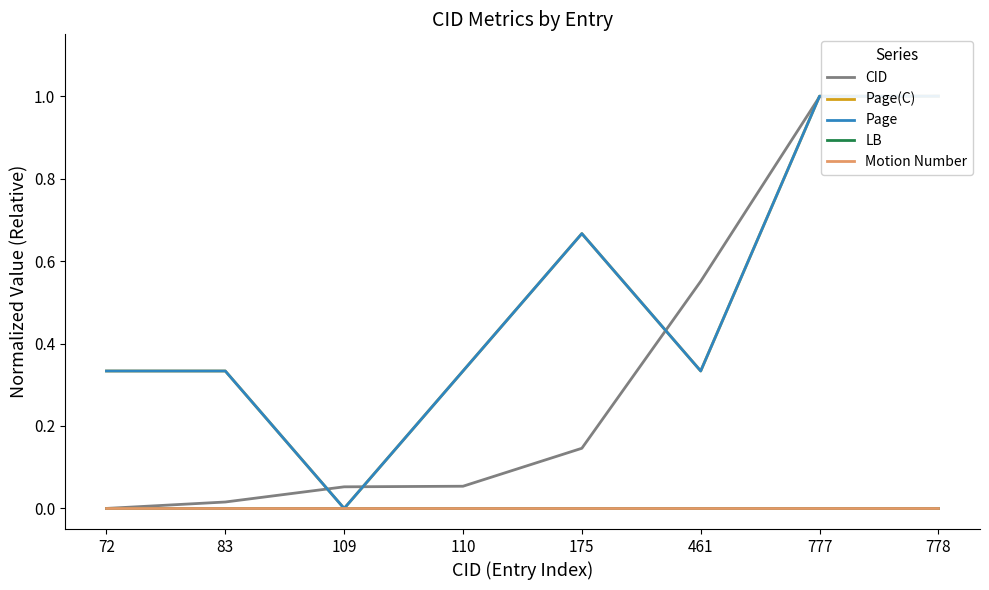

Reading left to right, list all the values displayed in this chart.

CID: 72=0.0	83=0.0	109=0.1	110=0.1	175=0.1	461=0.6	777=1.0	778=1.0
Page(C): 72=0.3	83=0.3	109=0.0	110=0.3	175=0.7	461=0.3	777=1.0	778=1.0
Page: 72=0.3	83=0.3	109=0.0	110=0.3	175=0.7	461=0.3	777=1.0	778=1.0
LB: 72=0.0	83=0.0	109=0.0	110=0.0	175=0.0	461=0.0	777=0.0	778=0.0
Motion Number: 72=0.0	83=0.0	109=0.0	110=0.0	175=0.0	461=0.0	777=0.0	778=0.0